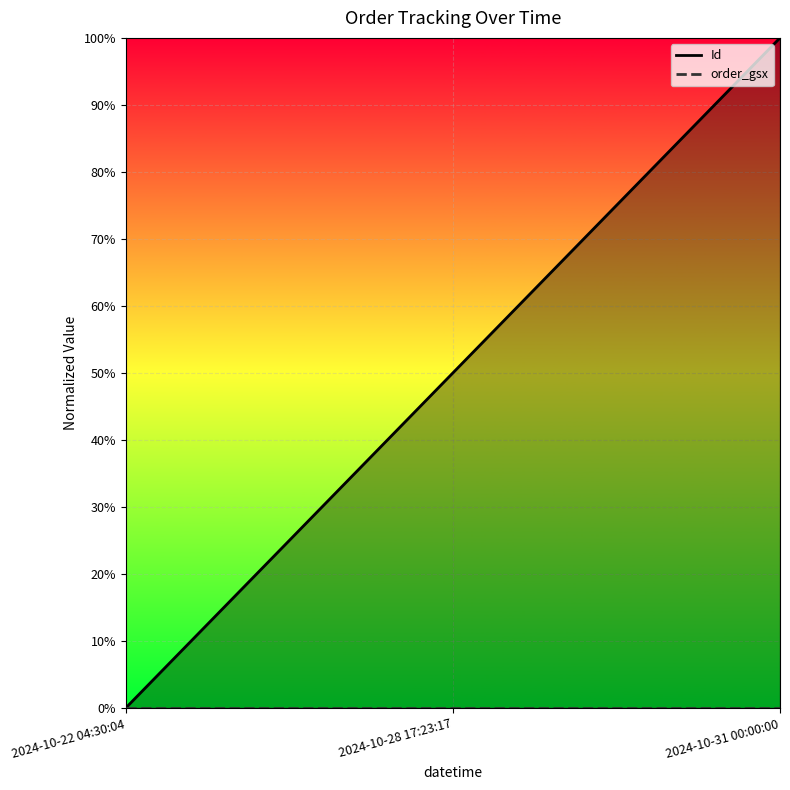

Reading right to left, transcribe all the data shown in this chart.

1.0	0.5	0.0